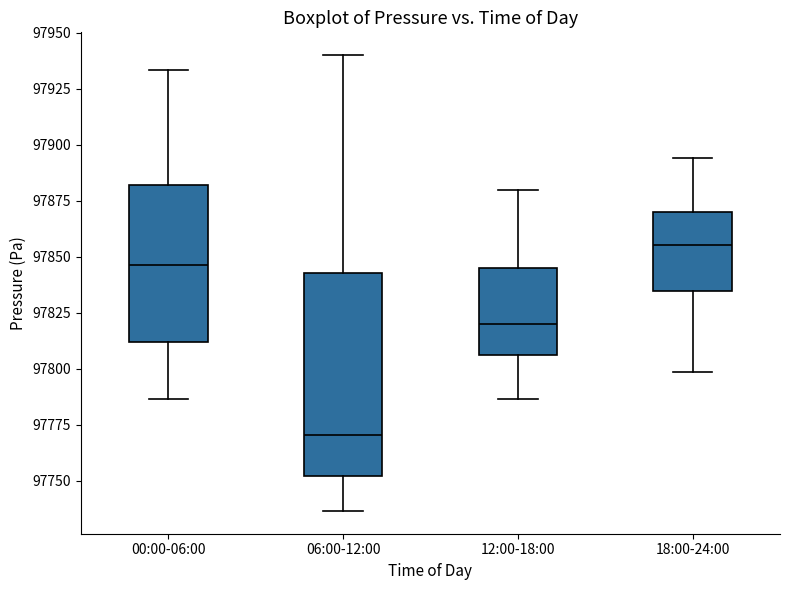

Reading left to right, read every box against the y-axis: the position of its median line, the range the box covers, and the ends of its whiskers. The values are not printed on the chart, so give them approximately, as read against the axis.

00:00-06:00: median 97845, box 97810 to 97880, whiskers 97785 to 97935
06:00-12:00: median 97770, box 97750 to 97845, whiskers 97735 to 97940
12:00-18:00: median 97820, box 97805 to 97845, whiskers 97785 to 97880
18:00-24:00: median 97855, box 97835 to 97870, whiskers 97800 to 97895